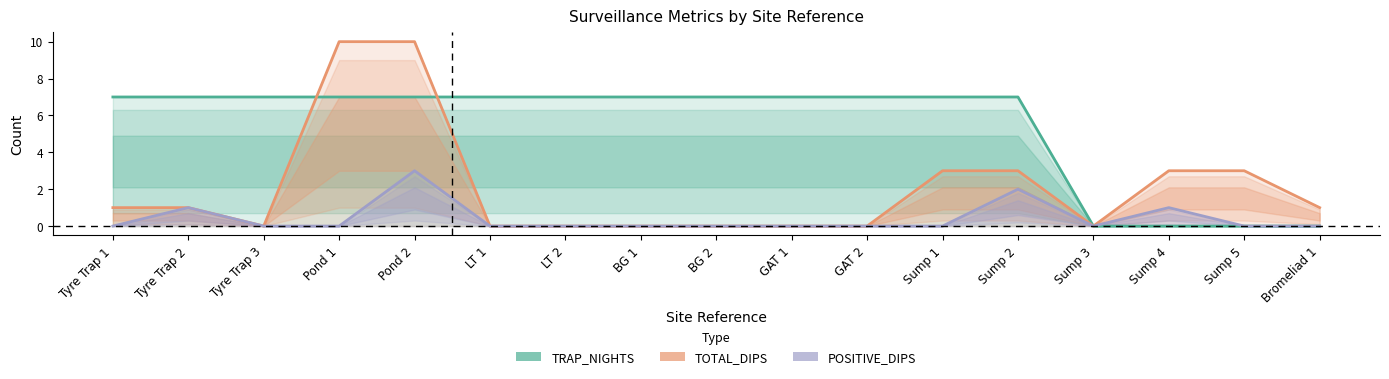

Is the value of POSITIVE_DIPS at Sump 2 greater than the value of TRAP_NIGHTS at GAT 1?

No